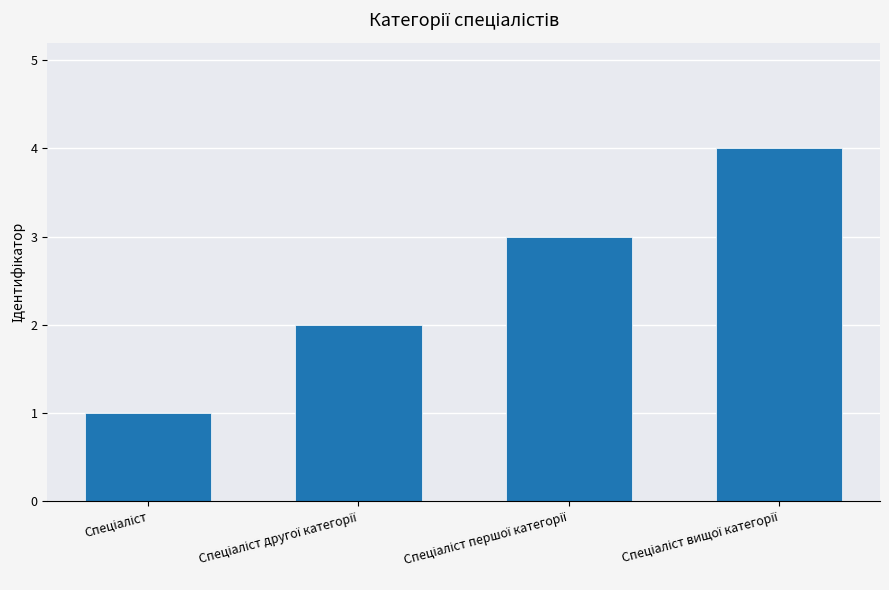

What is the difference between the maximum and minimum values?

3